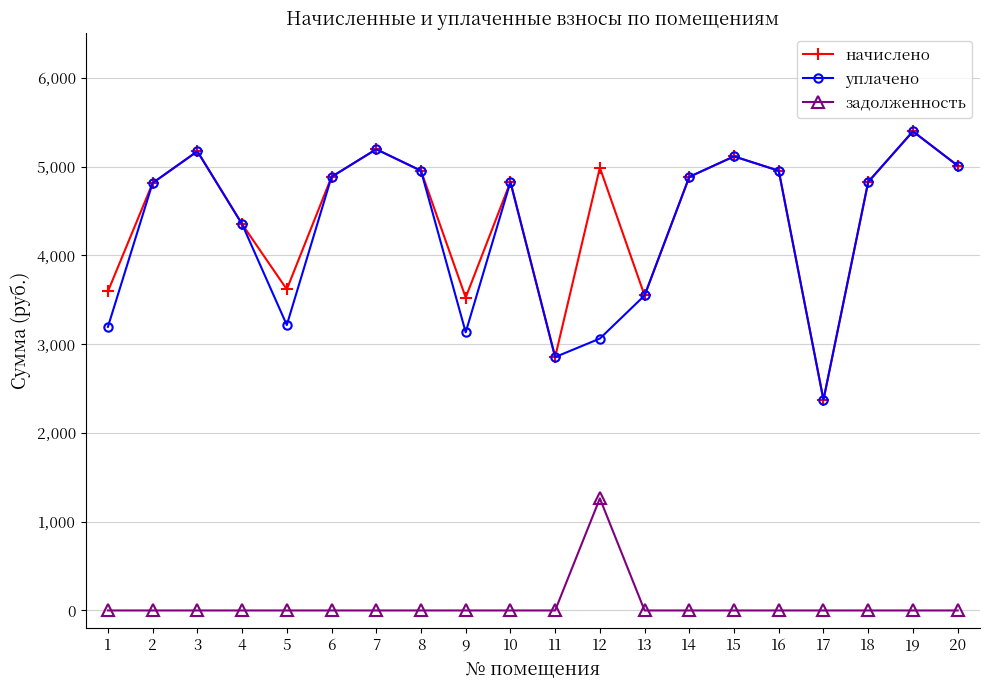

At which category does начислено reach its first local valley?

5